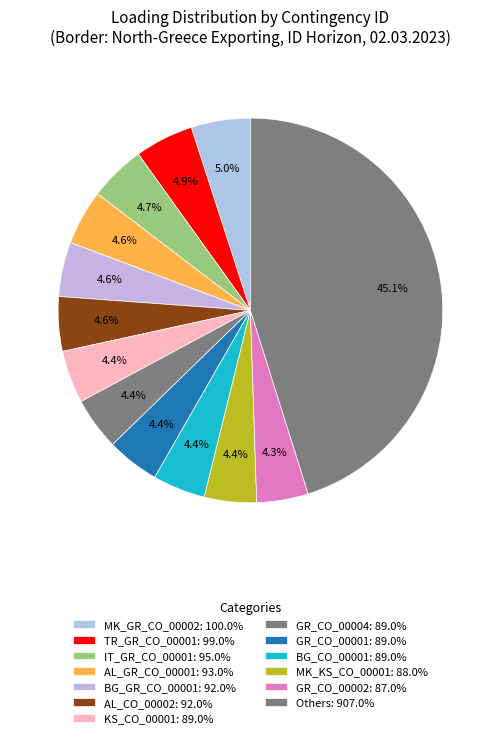

How many segments does this pie chart have?

13